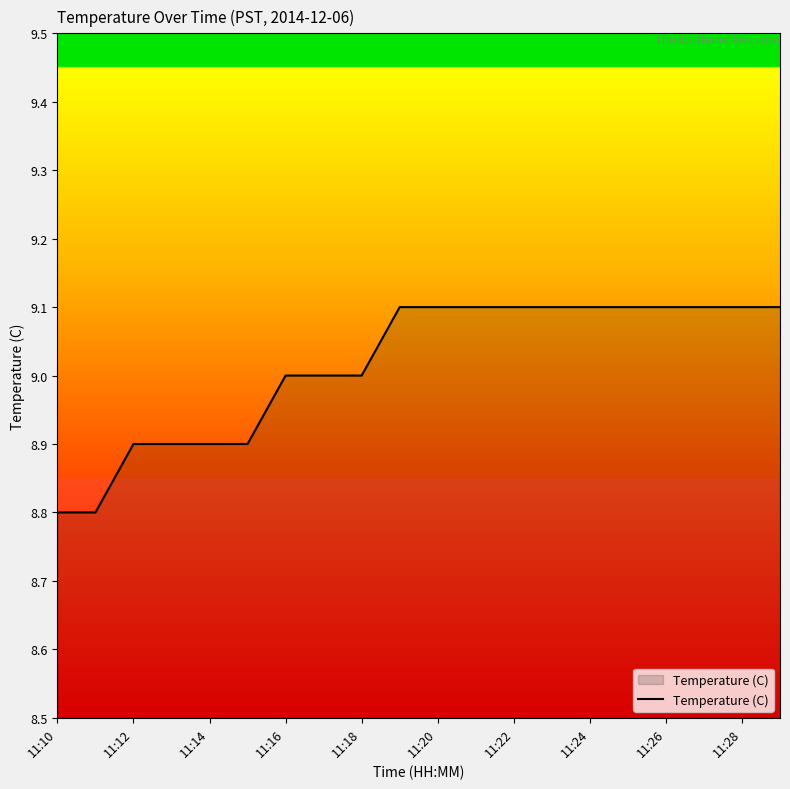

What is the average value?

9.0